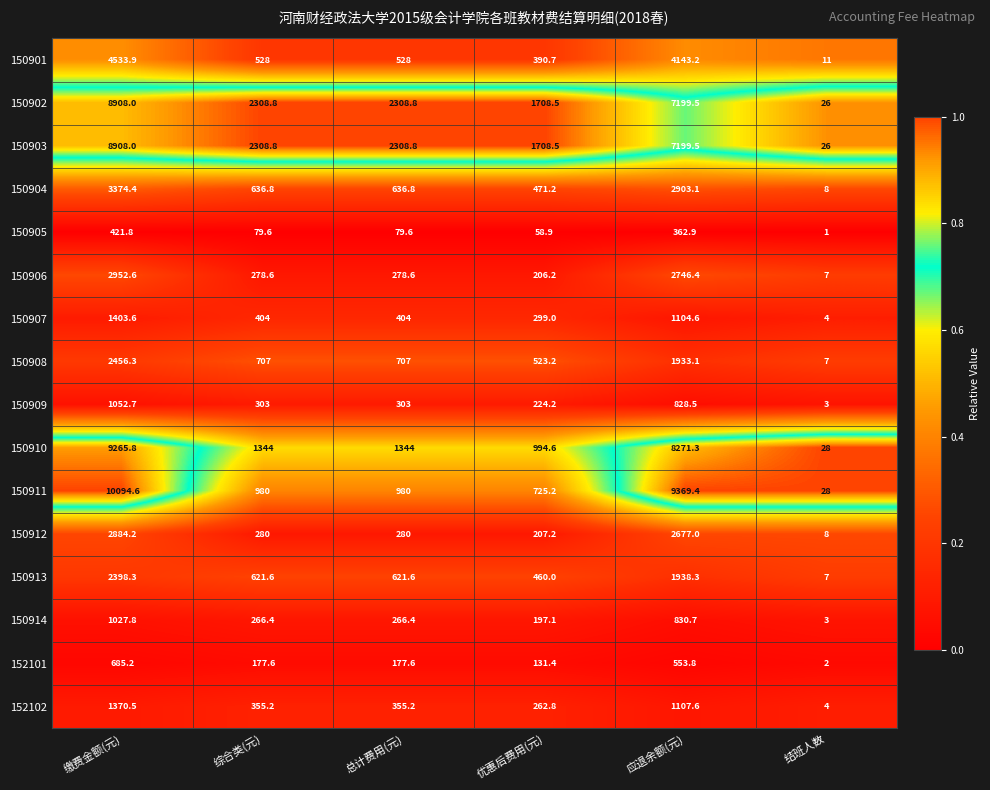

True or false: 150914 has a value of 3.0 at 结班人数.

True